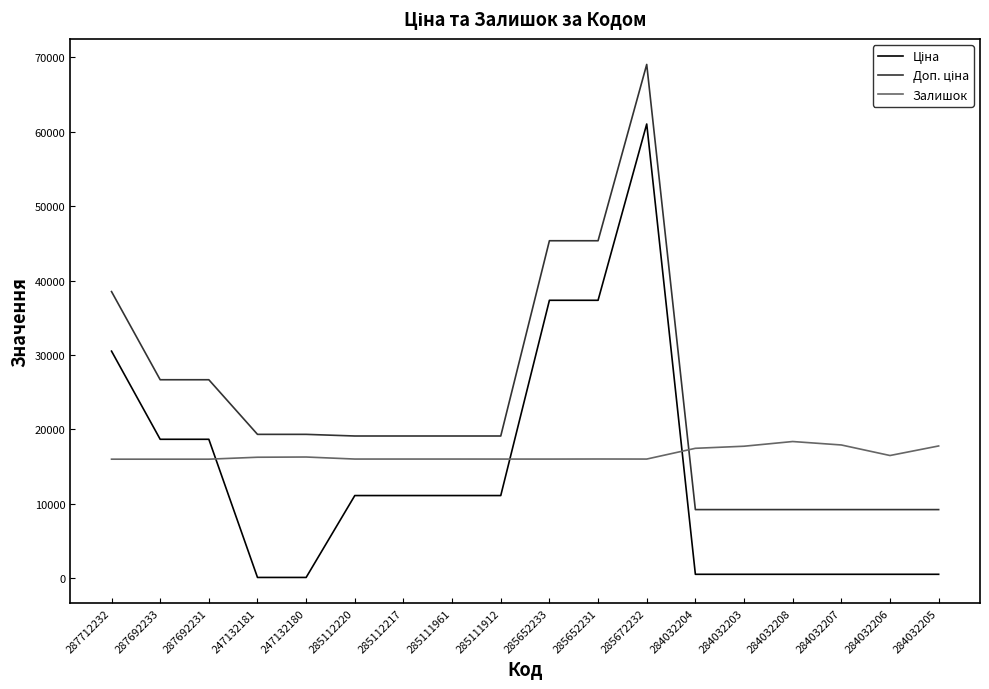

What is the spread (max minus min) of values at 285112217?

8000.0